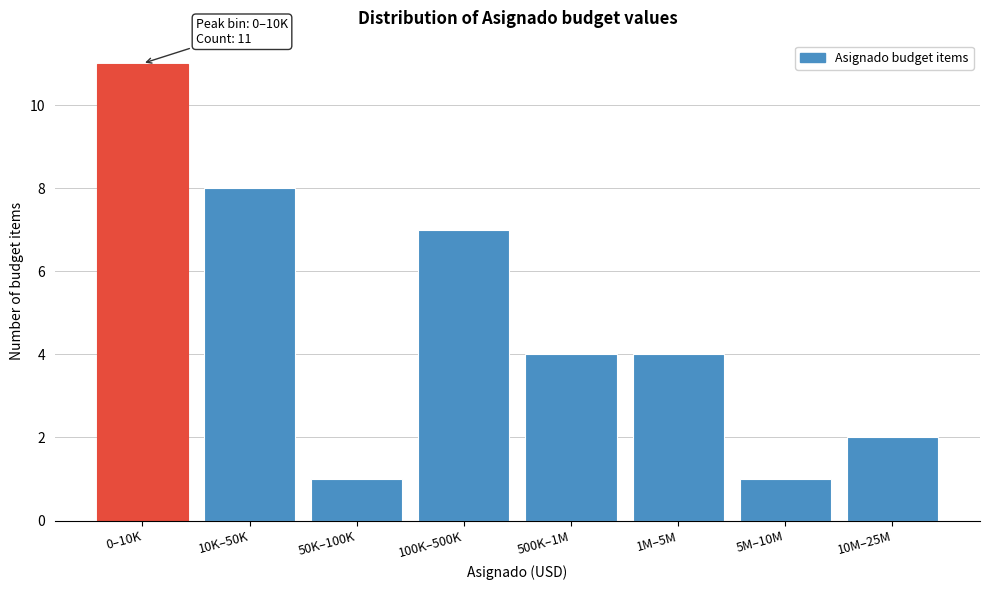

Reading left to right, what are all the values shown in this chart?

11	8	1	7	4	4	1	2